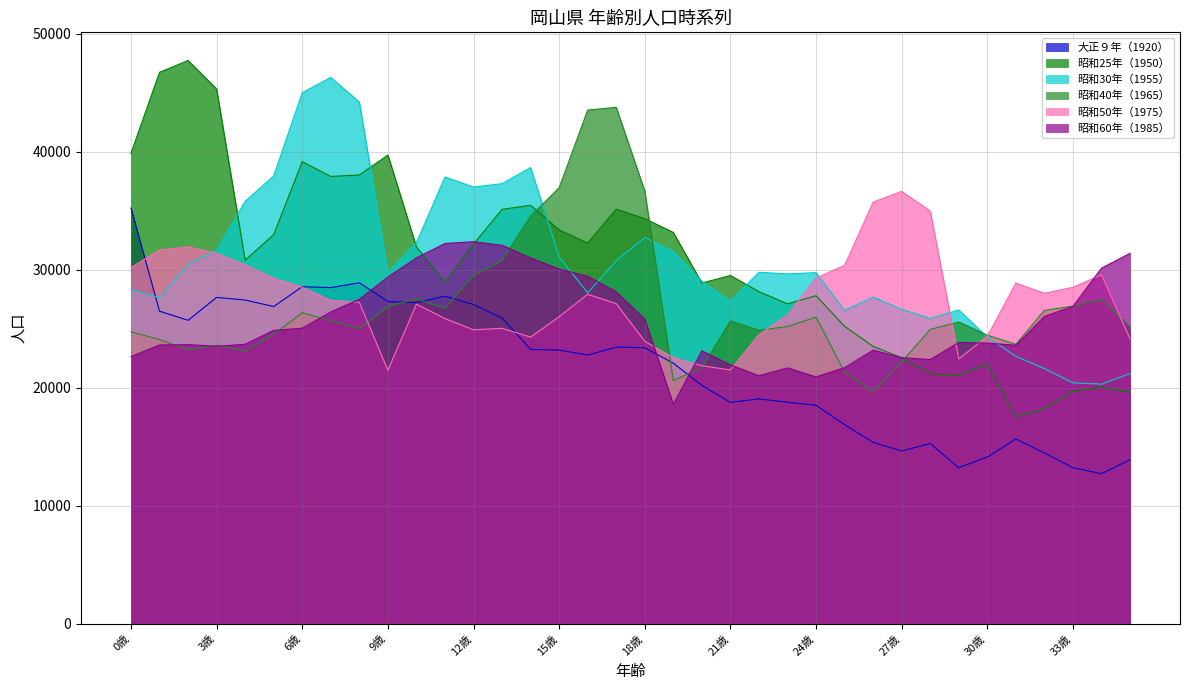

What is the greatest value displayed?

47743